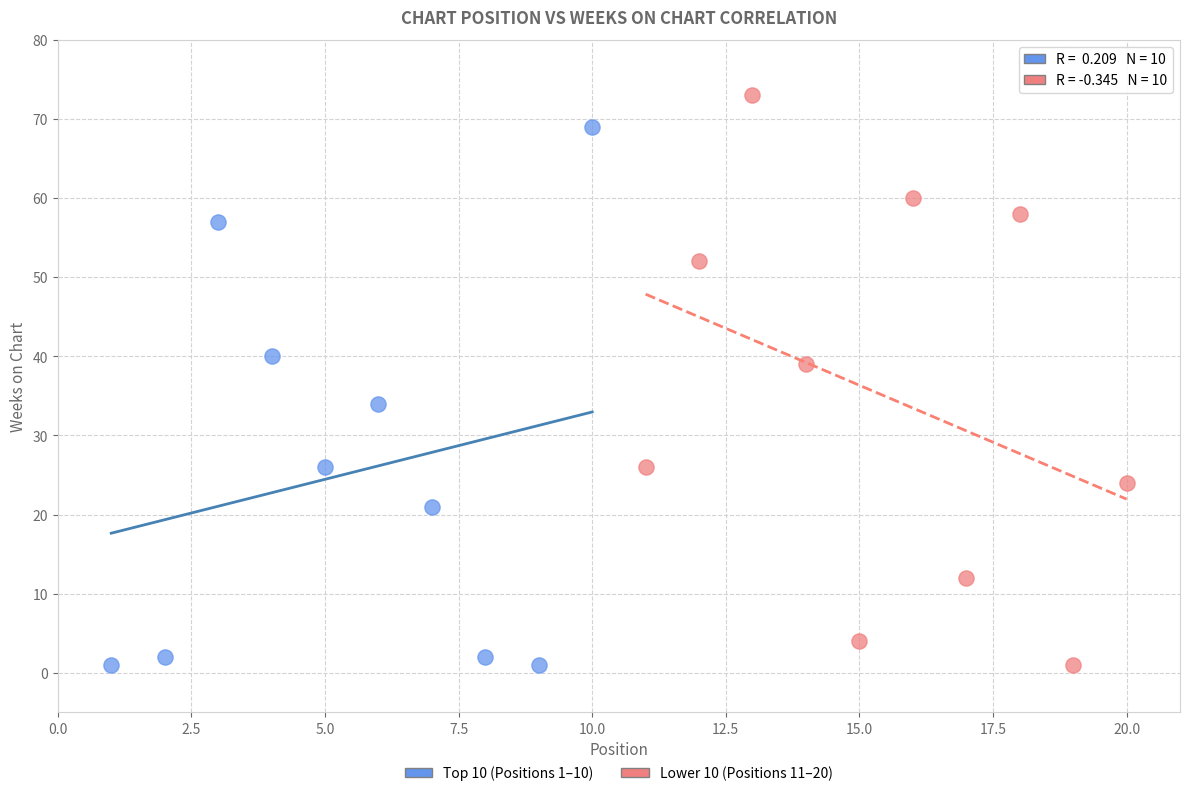

What are all the series names shown in the legend?

Top 10 (Positions 1–10), Lower 10 (Positions 11–20)